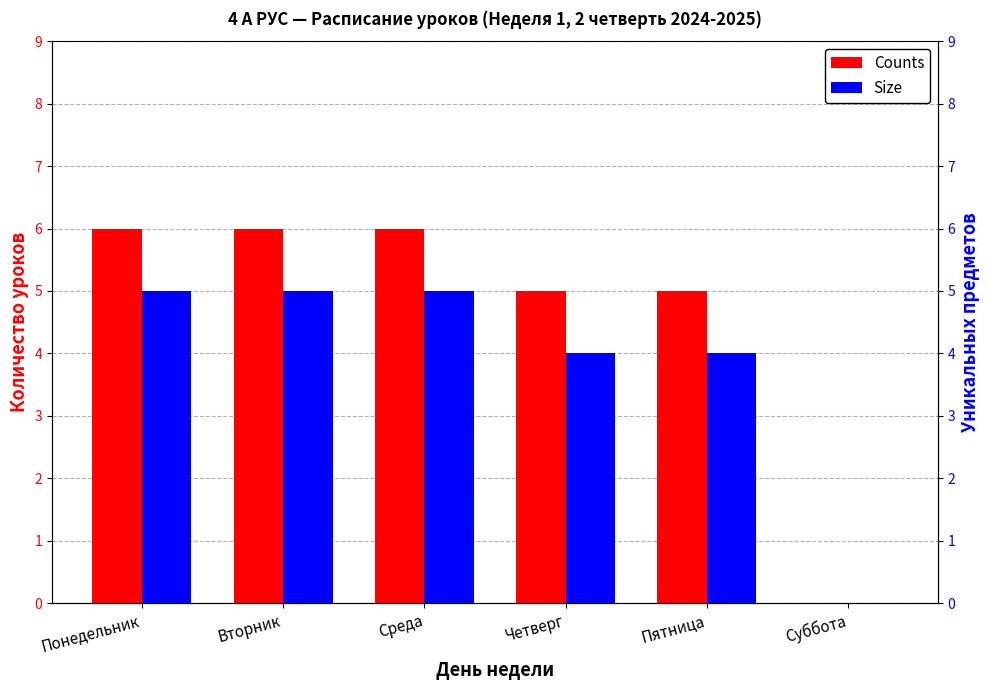

At which label does Size reach its peak?

Понедельник